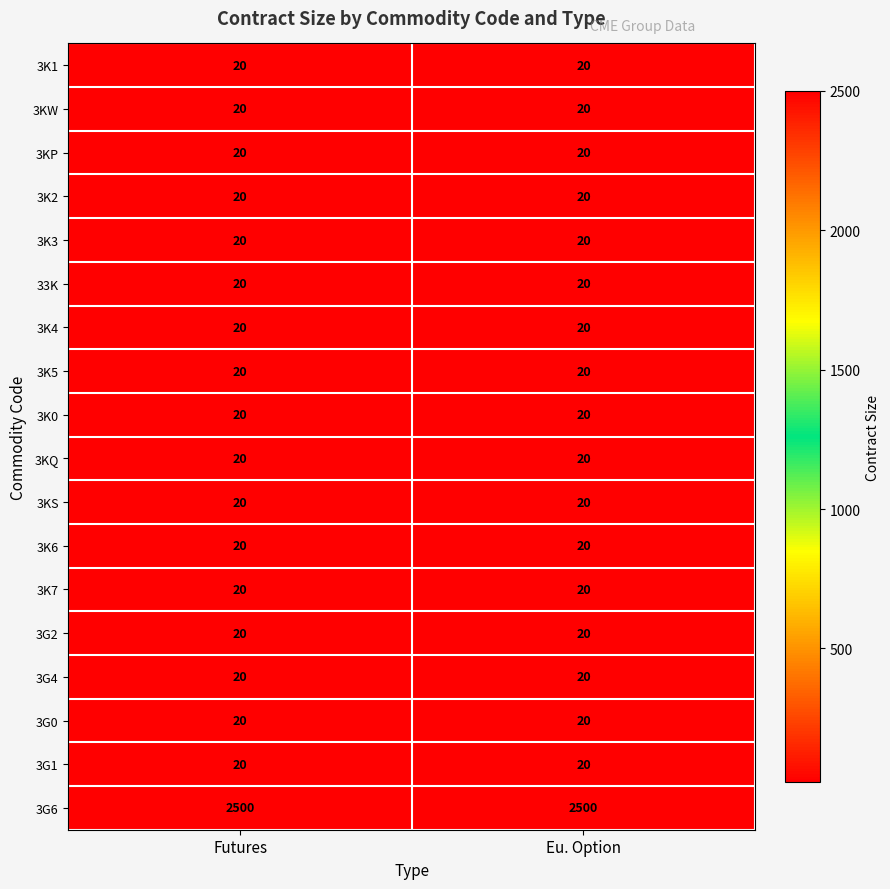

What is the average value of the 3KP series?

20